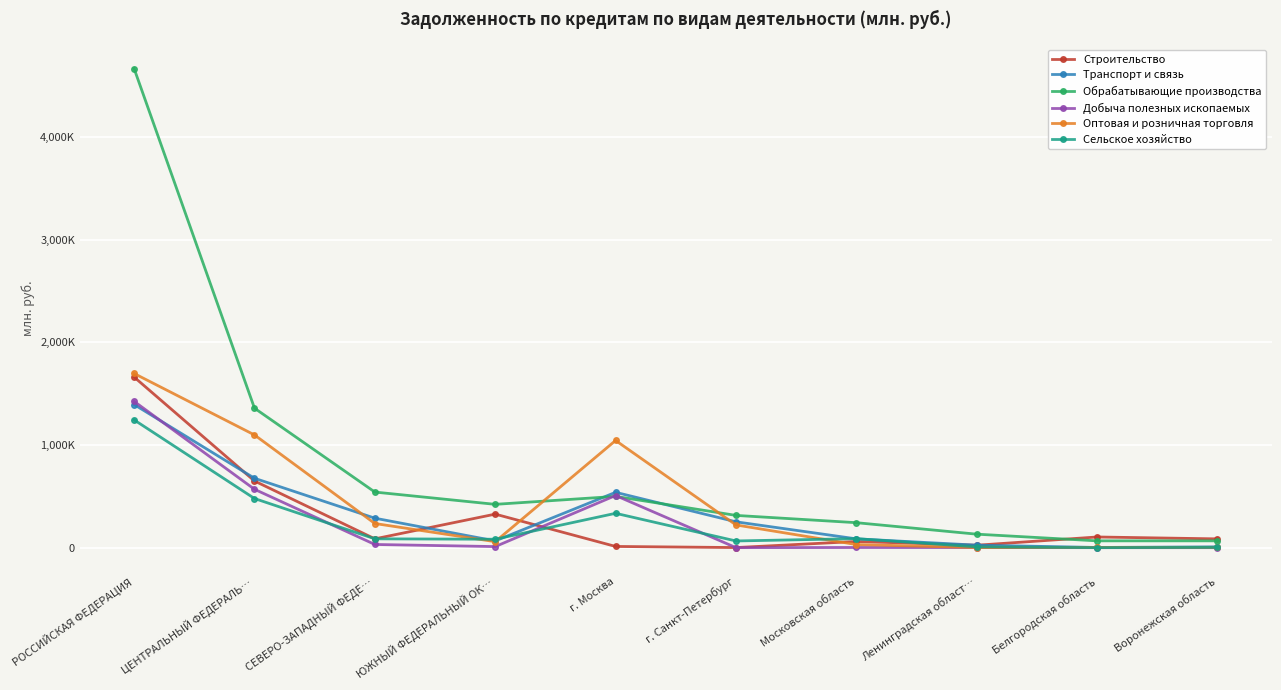

Does the chart have visible grid lines?

Yes